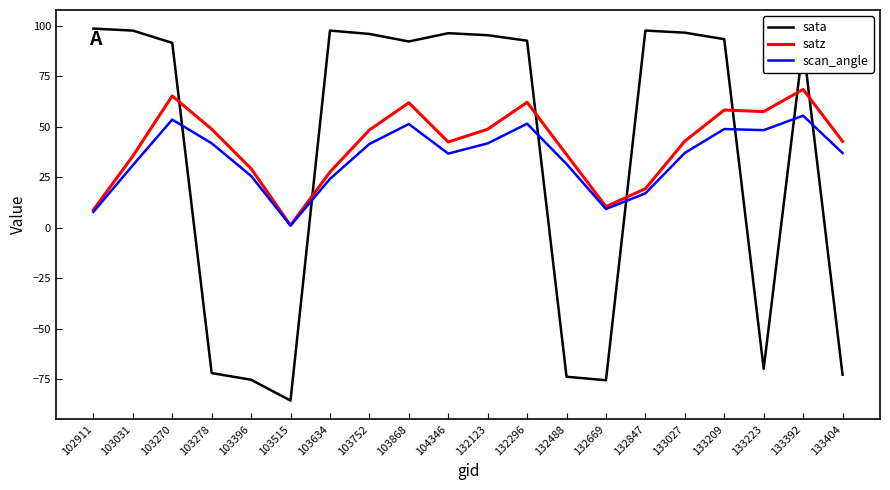

What is the total value across all series at 133404?

7.2